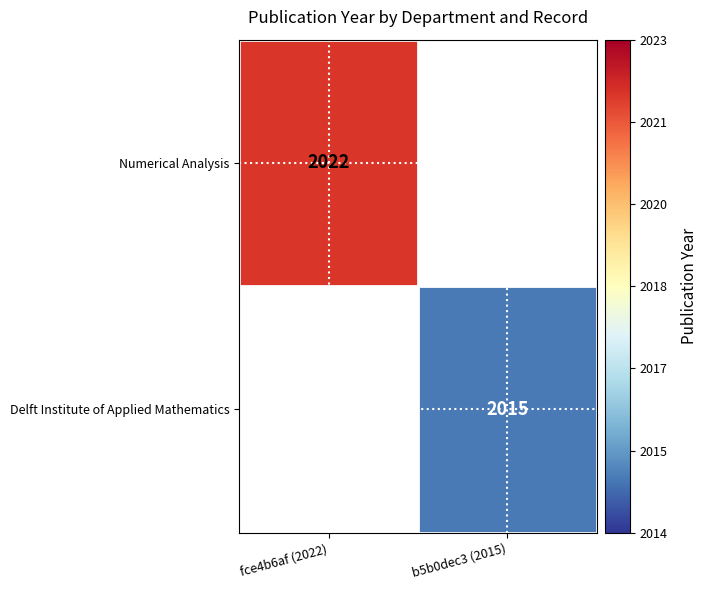

Is it true that Numerical Analysis equals 2022 at fce4b6af (2022)?

True